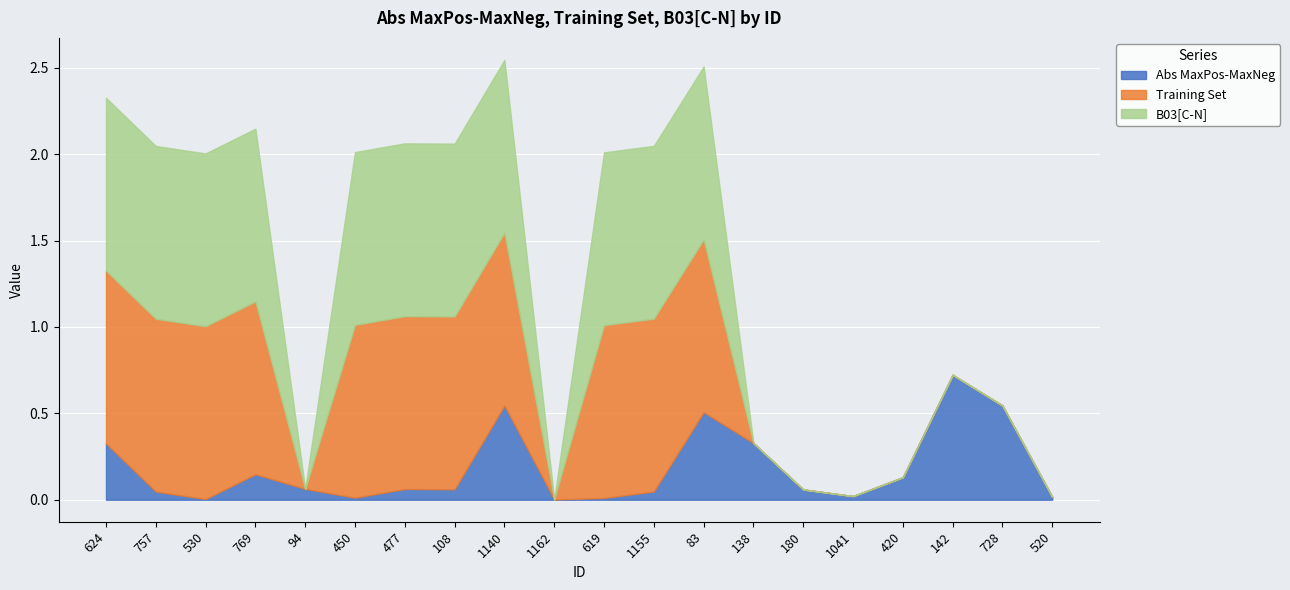

Is it true that Training Set equals 1.0 at 83?

True